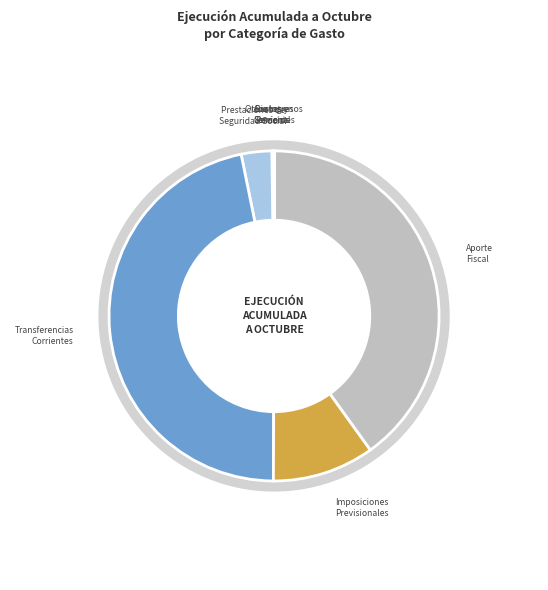

True or false: APORTE FISCAL accounts for 35% of the total.

False